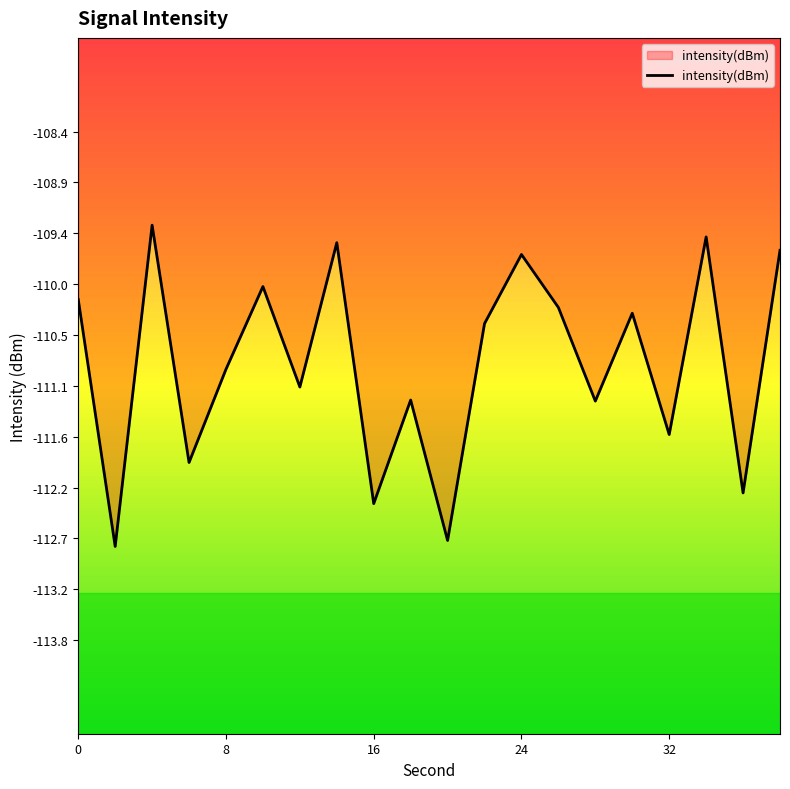

What is the difference between the maximum and minimum values?

3.4